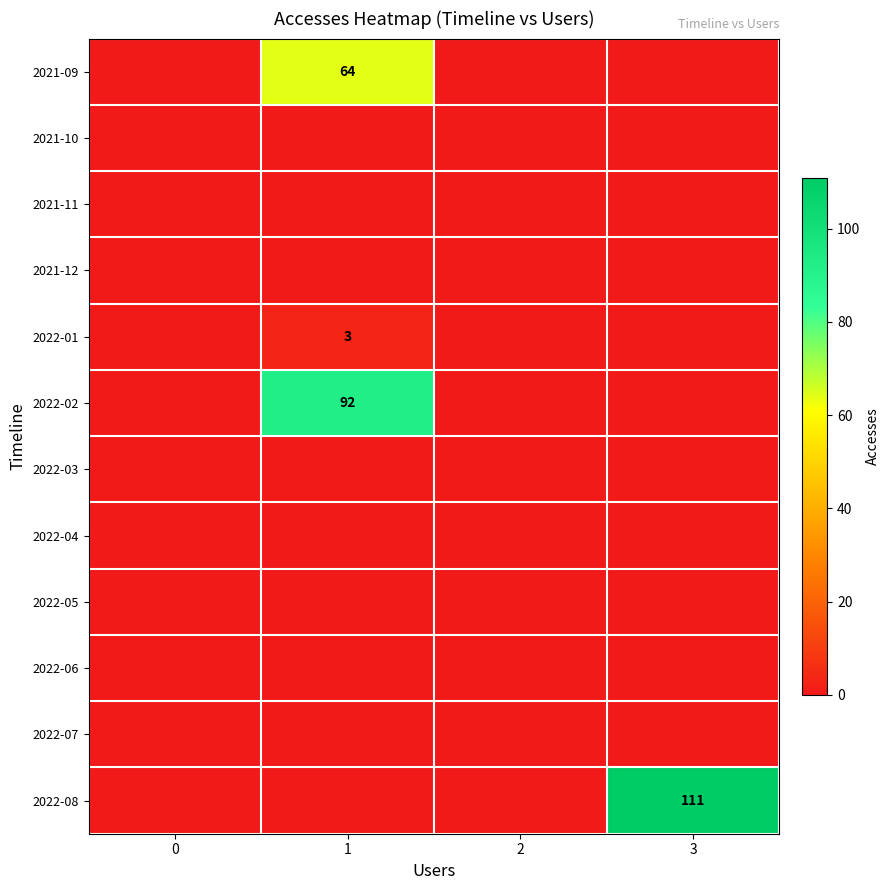

Between 1 and 3, which series saw the biggest shift?

2022-08